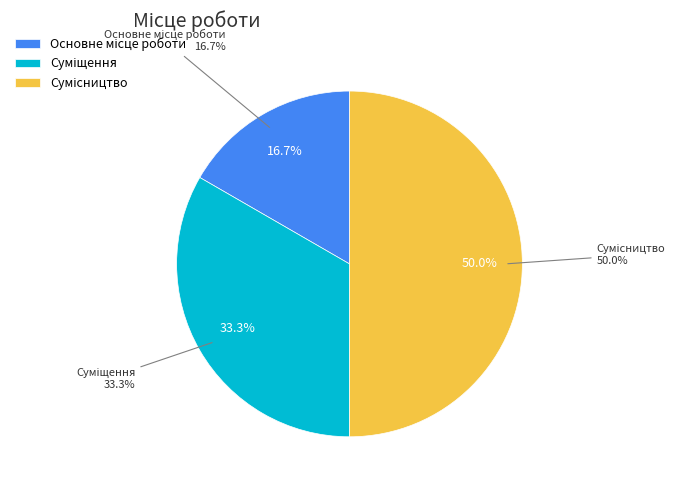

Does Основне місце роботи account for over 50% of the chart?

No